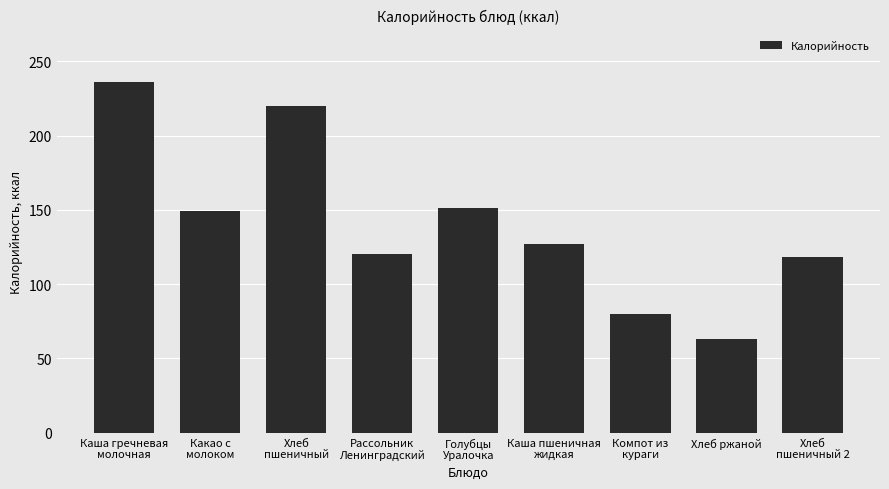

At which category does the chart reach its peak across all series?

Каша гречневая
молочная